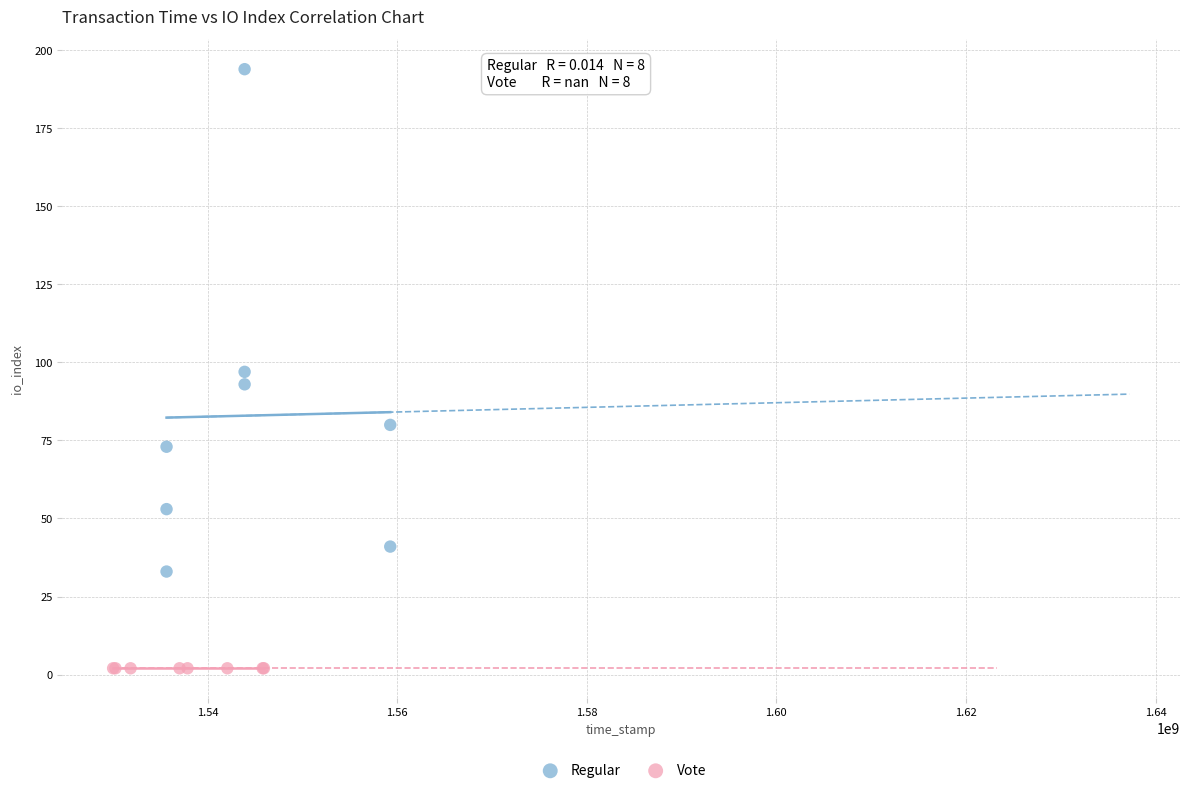

Which series contains the highest Y value?

Regular